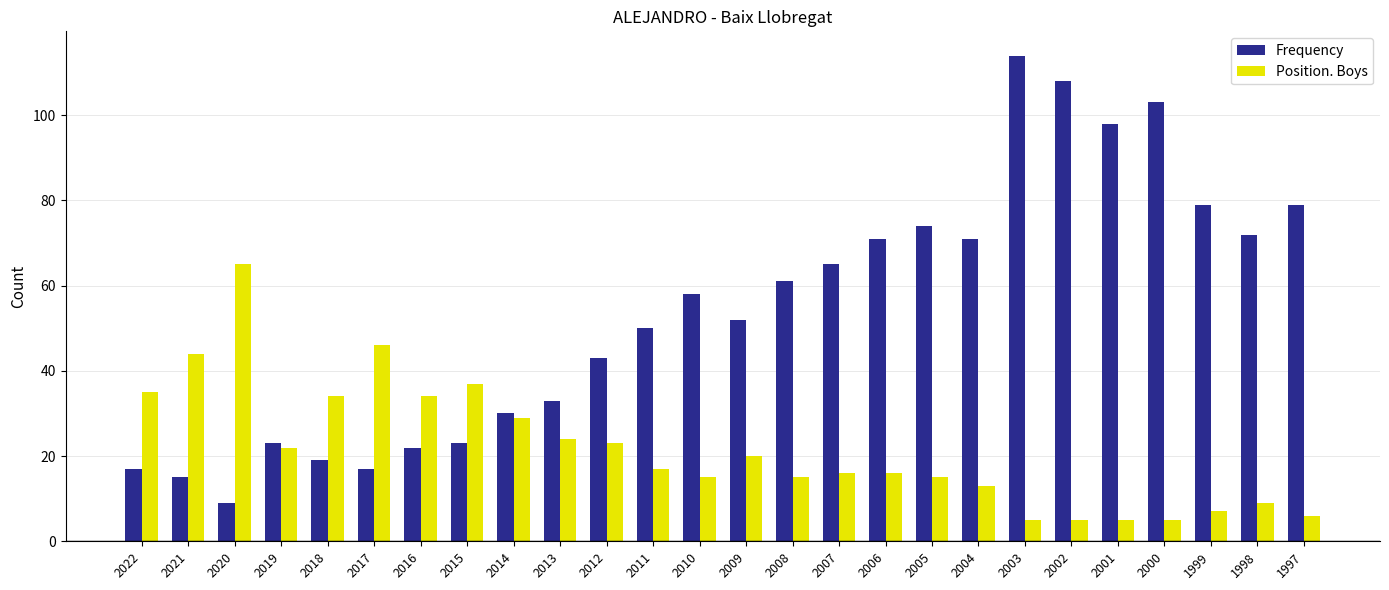

Which category has the highest value across all series?

2003